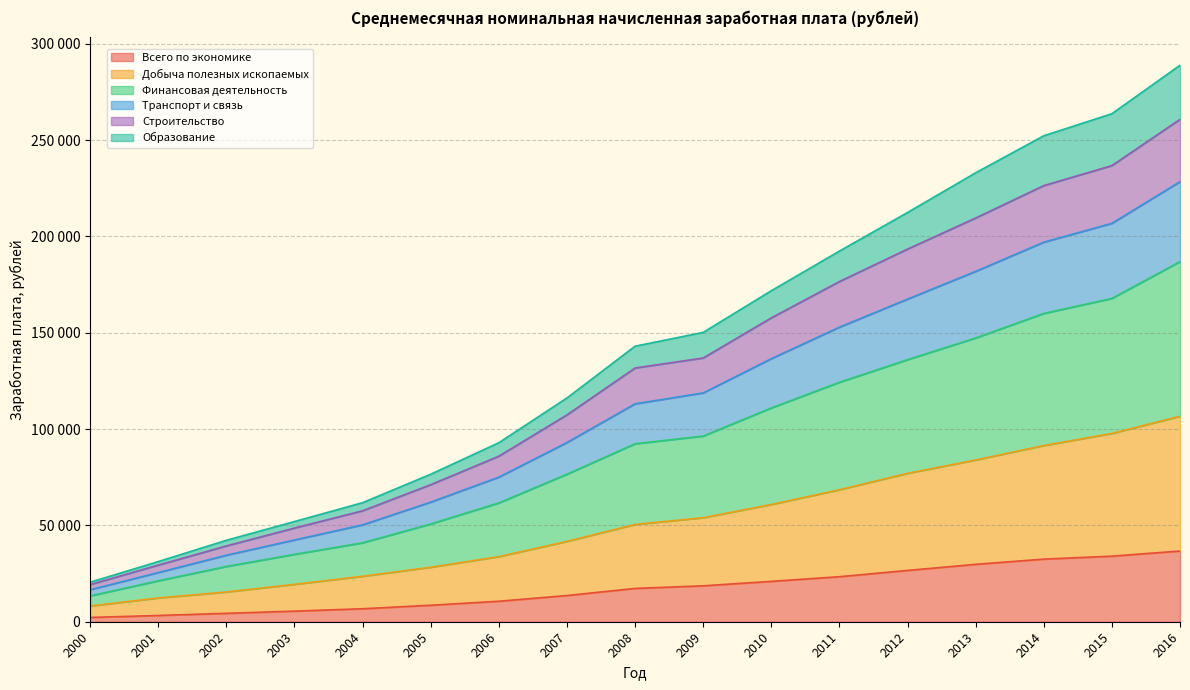

What are all the series names shown in the legend?

Всего по экономике, Добыча полезных ископаемых, Финансовая деятельность, Транспорт и связь, Строительство, Образование